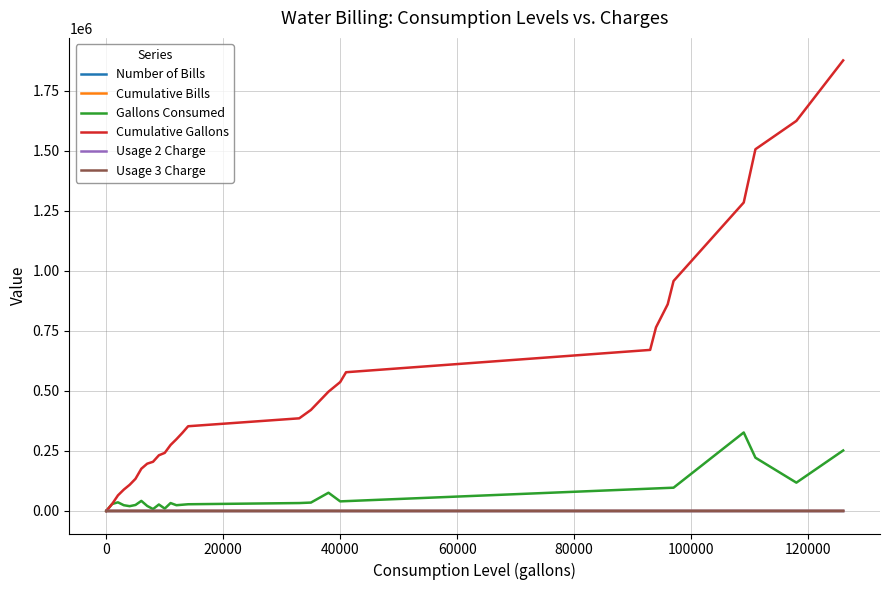

What is the maximum value for Gallons Consumed?

327000.0